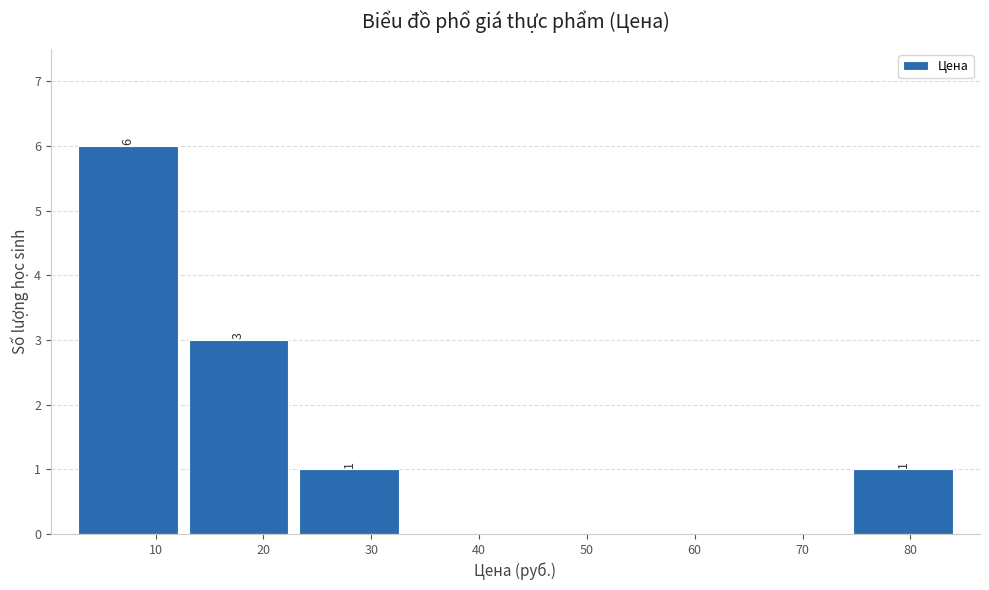

Which range on the x-axis has the tallest bar?

2 to 13